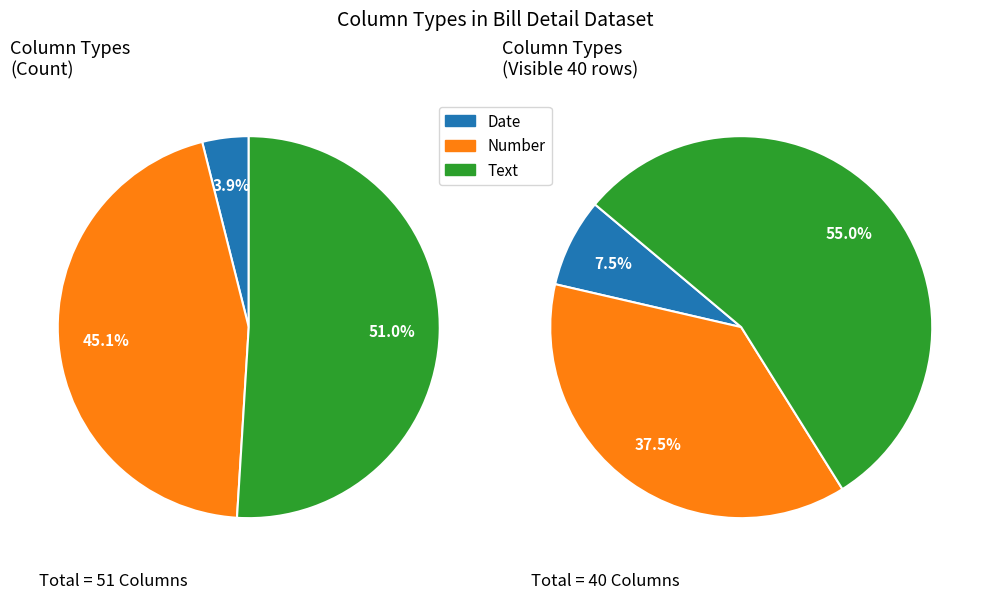

What percentage is the Number slice, to the nearest percent?

45%